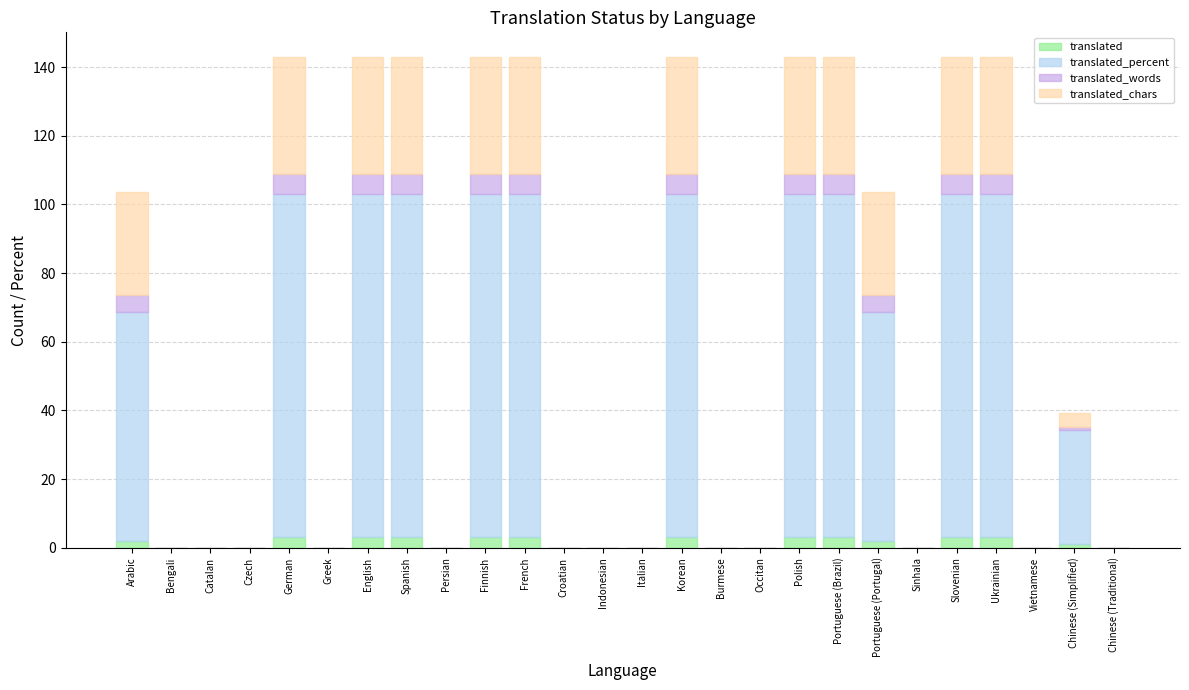

How many series are shown in this chart?

4